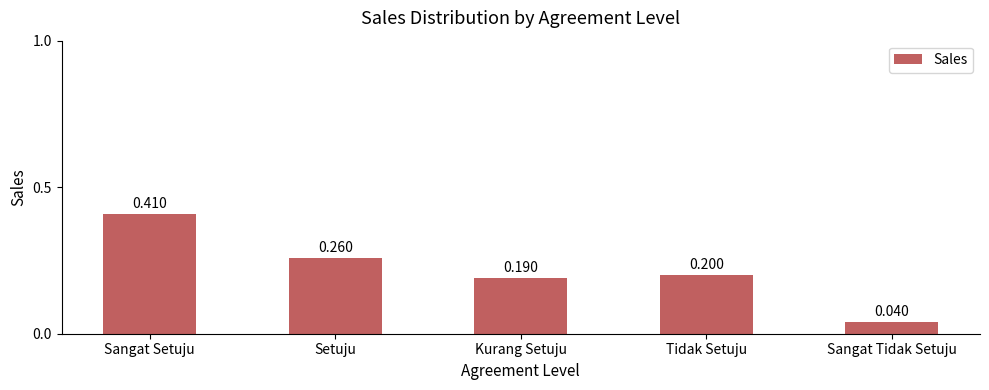

Rank the categories by value from highest to lowest.

Sangat Setuju, Setuju, Tidak Setuju, Kurang Setuju, Sangat Tidak Setuju